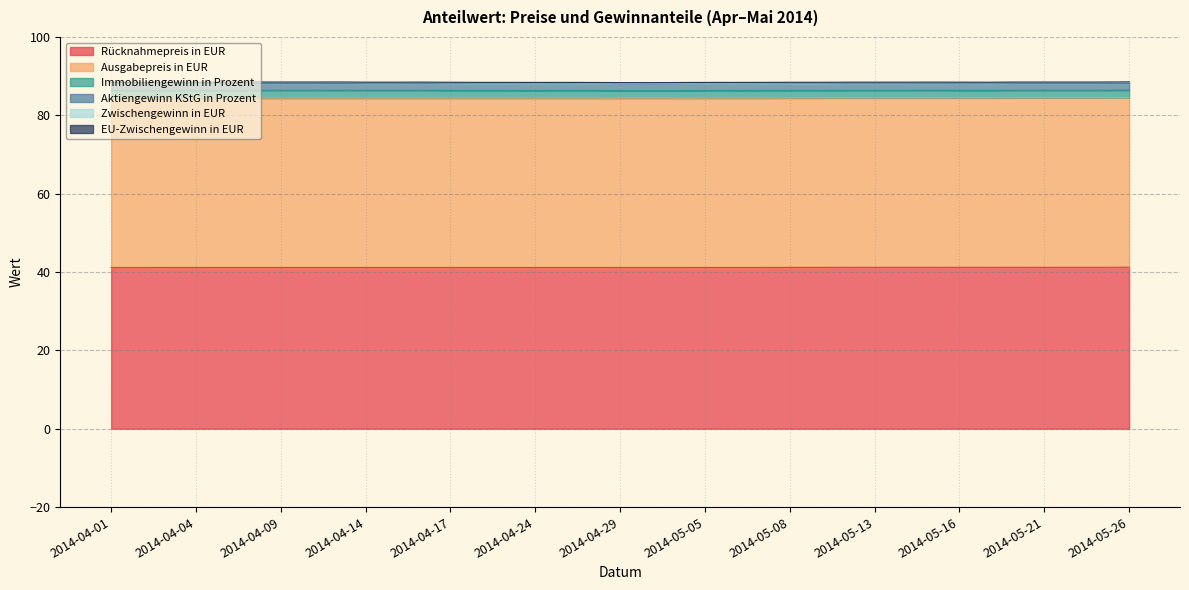

What is the value of the Zwischengewinn in EUR point at the 1st from the left?

0.1